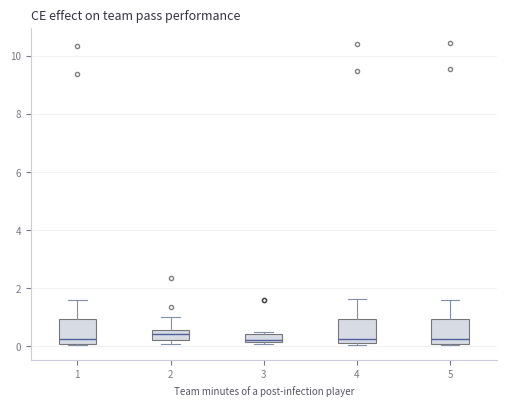

Where is the lower edge of the box at x = 1 on the y-axis? The values are not printed on the chart, so give them approximately, as read against the axis.

0.0